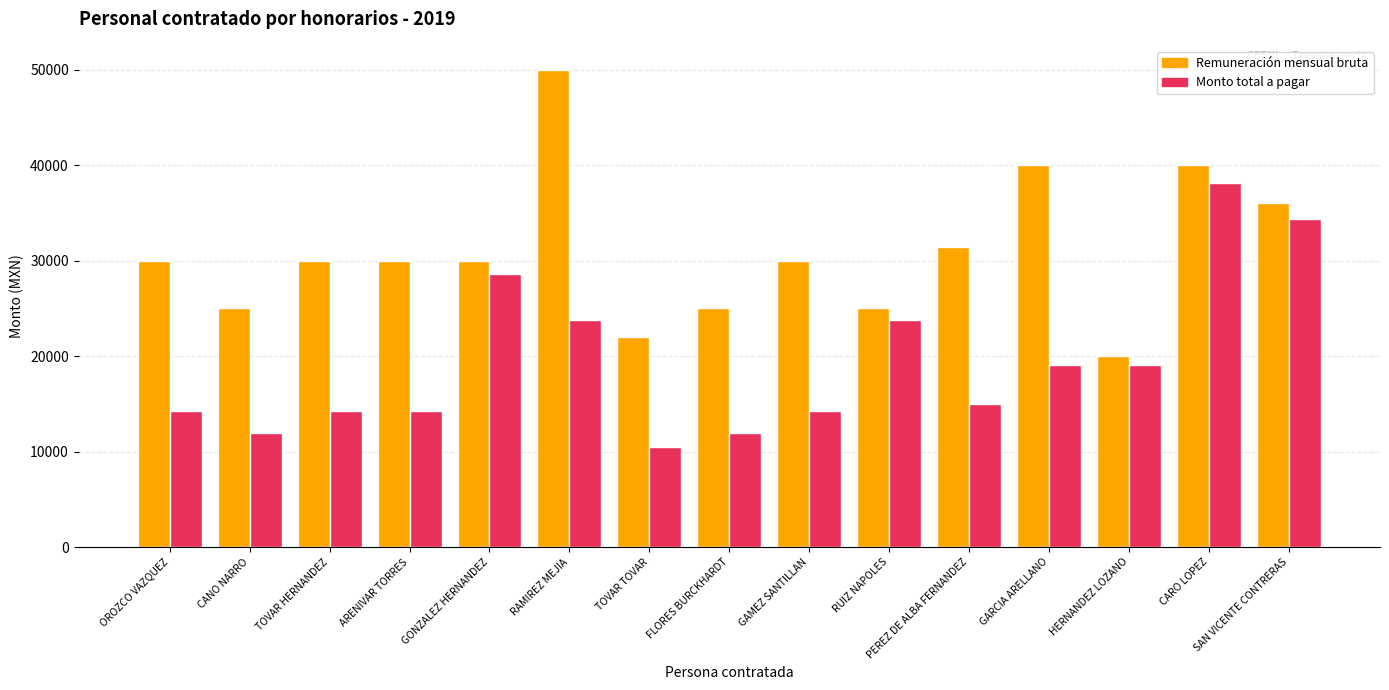

How many groups of bars are there?

15